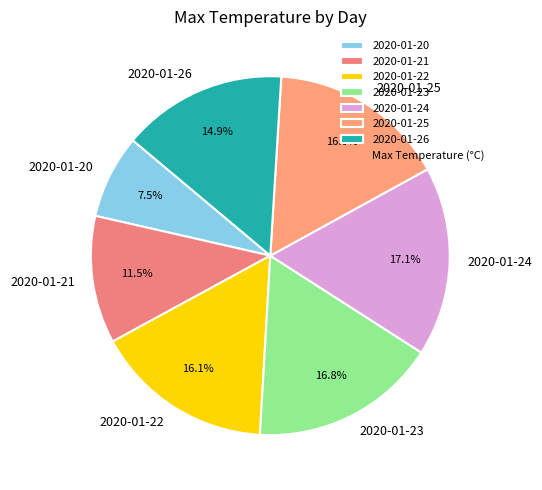

What is the smallest slice in the pie chart?

2020-01-20